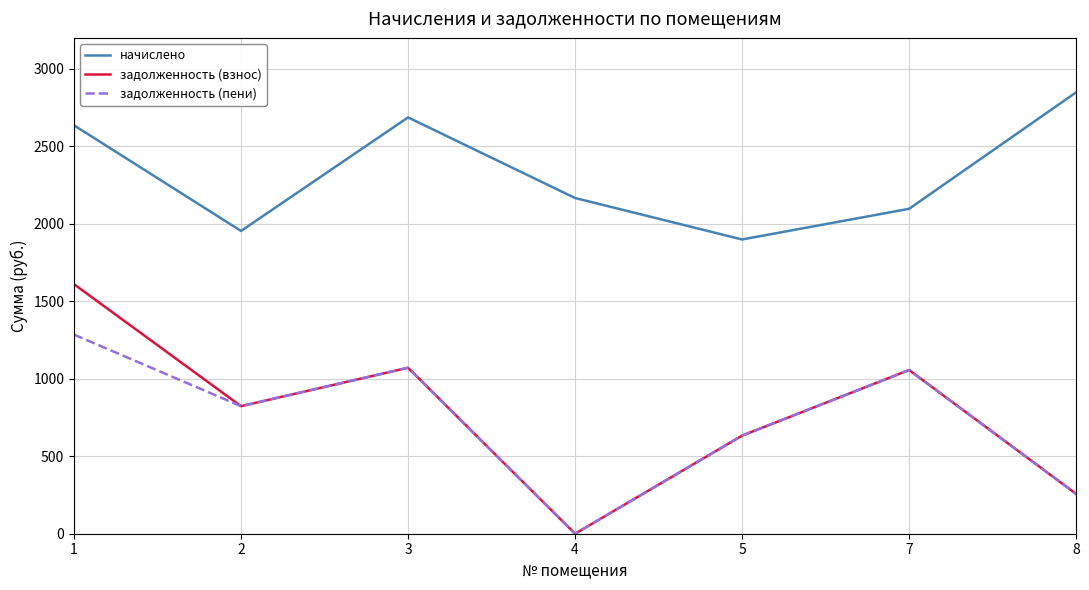

Is the value of задолженность (взнос) at 3 greater than the value of начислено at 1?

No